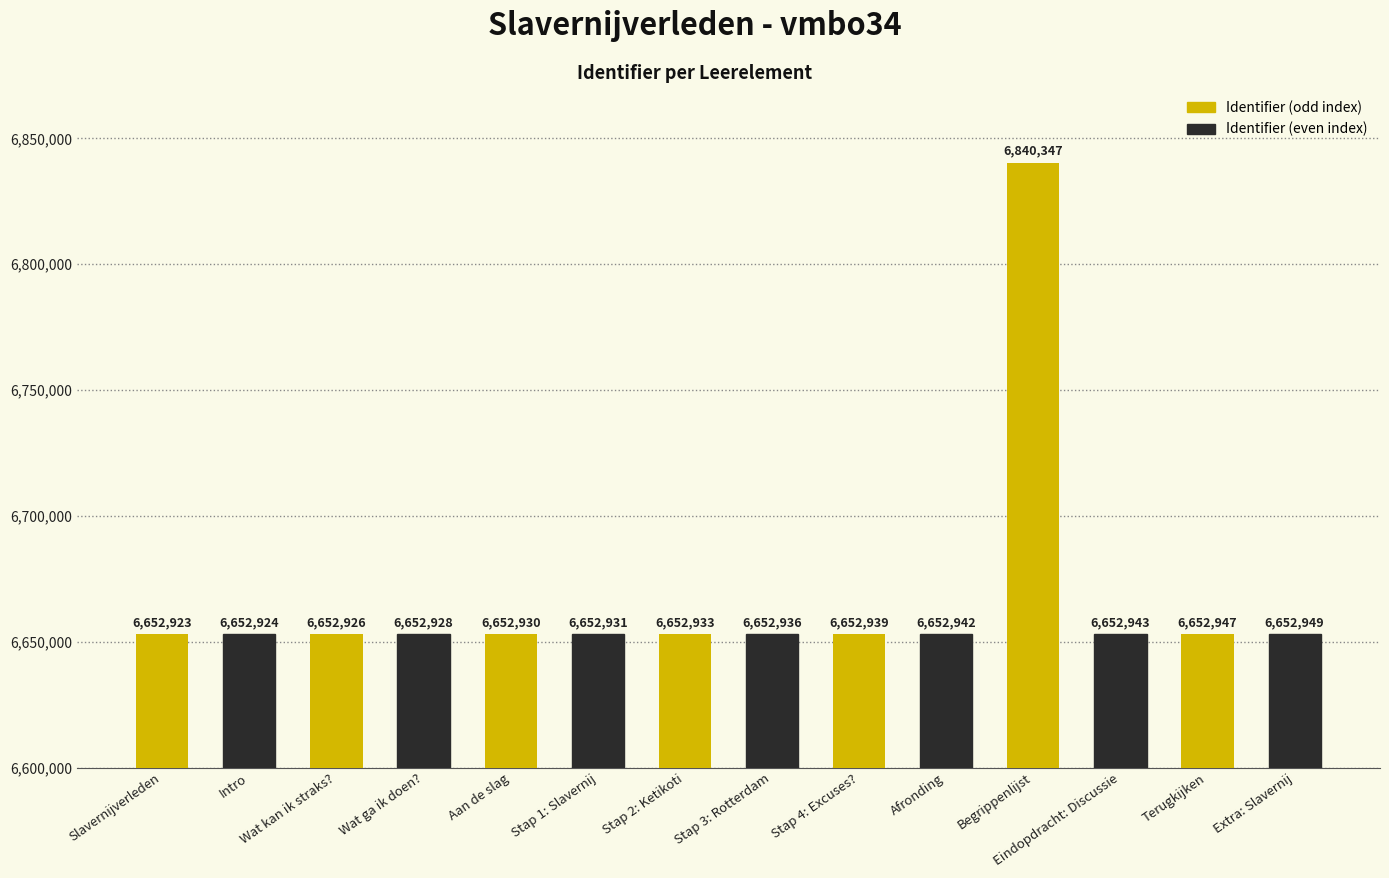

True or false: the data shows 6652949 at Extra: Slavernij.

True